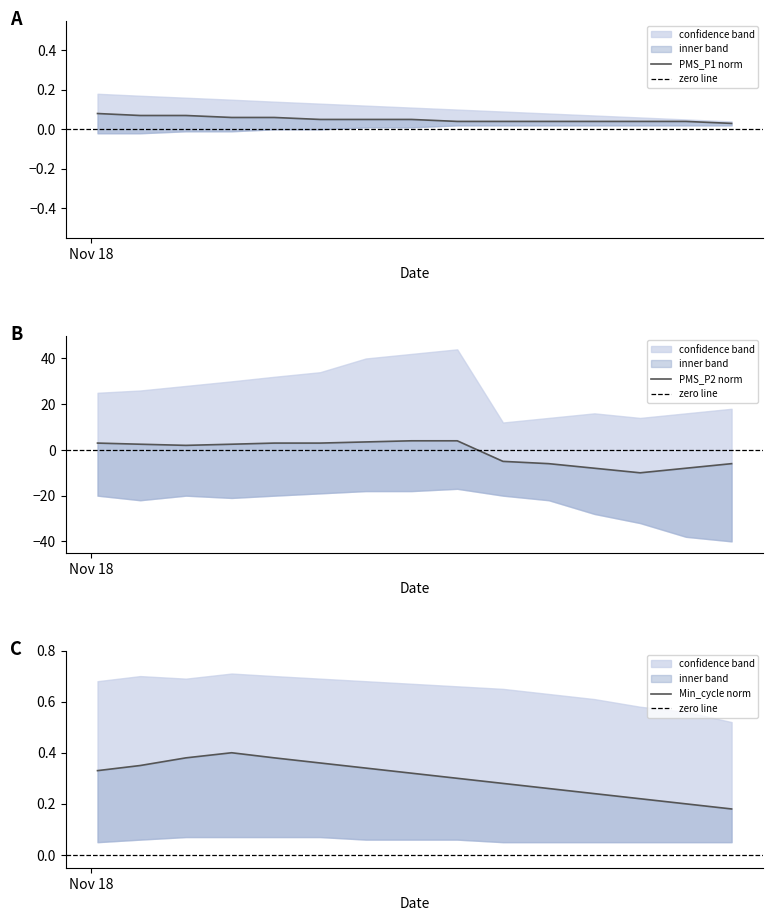

At how many categories does at least one series exceed 12?

15